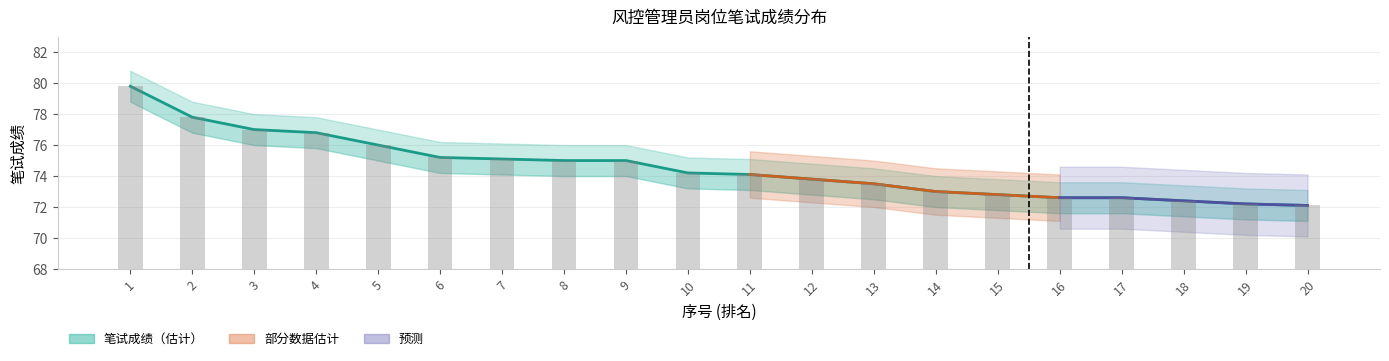

How many values are below 74?

9